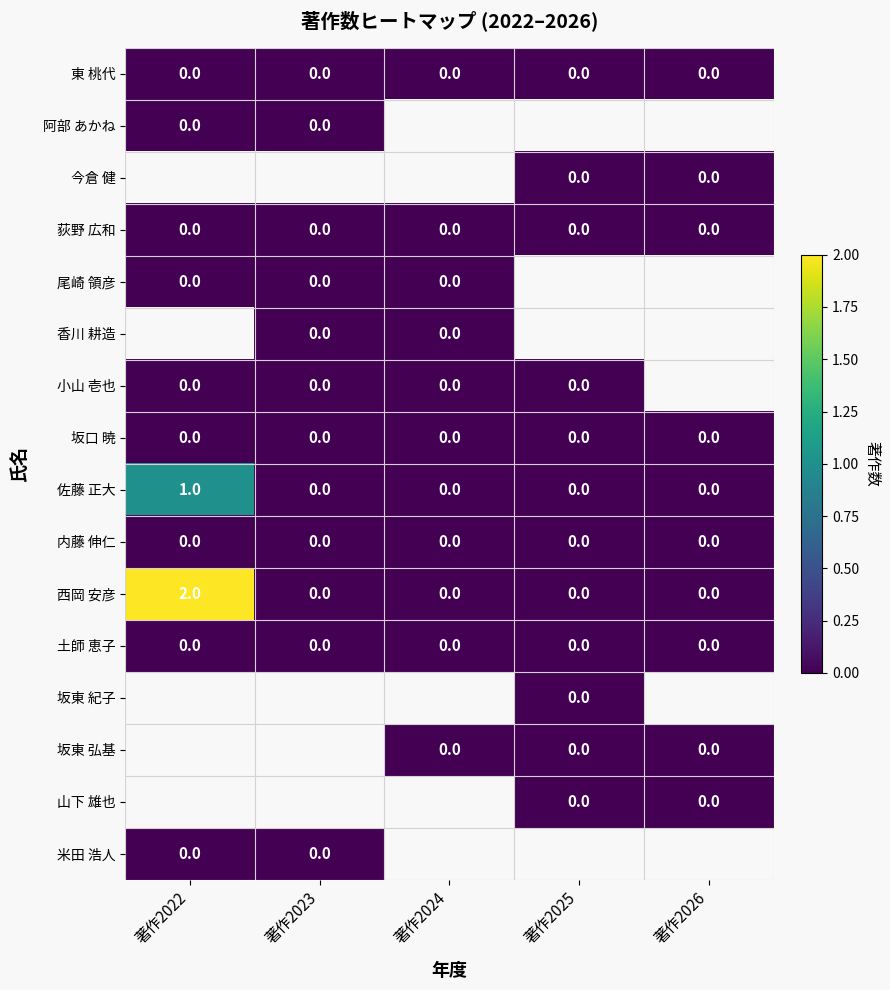

The 東 桃代 series shows 0 at 著作2022. True or false?

True